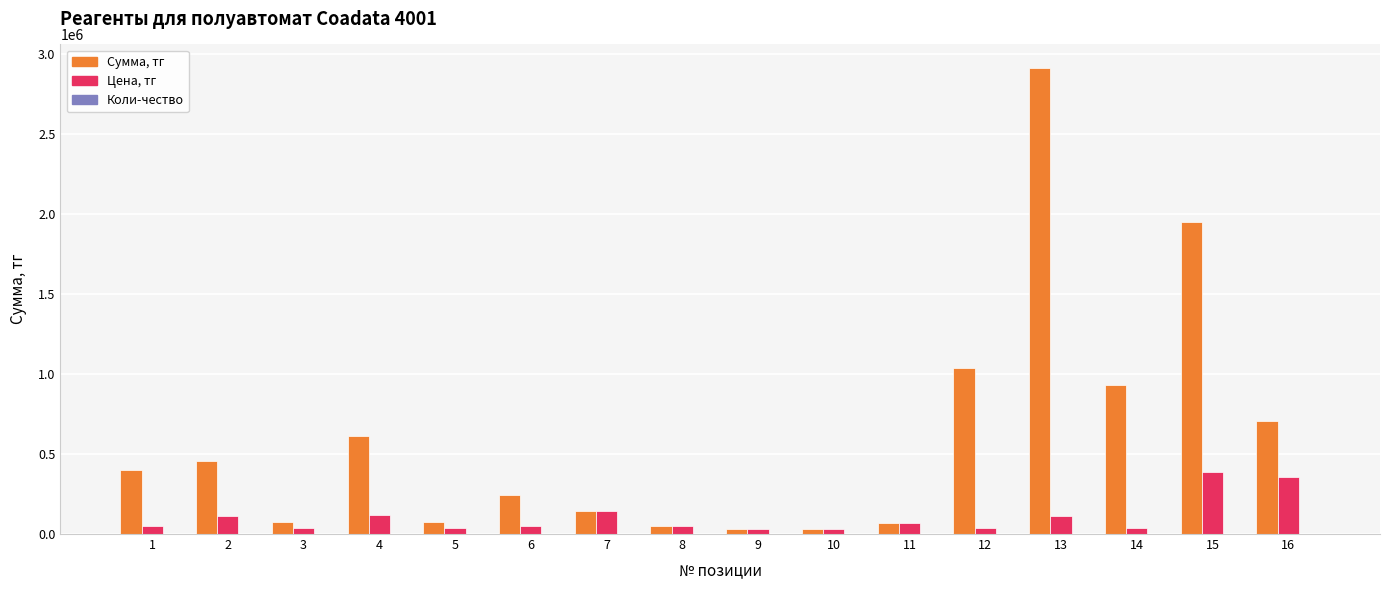

Which series has the largest total across all categories?

Сумма, тг